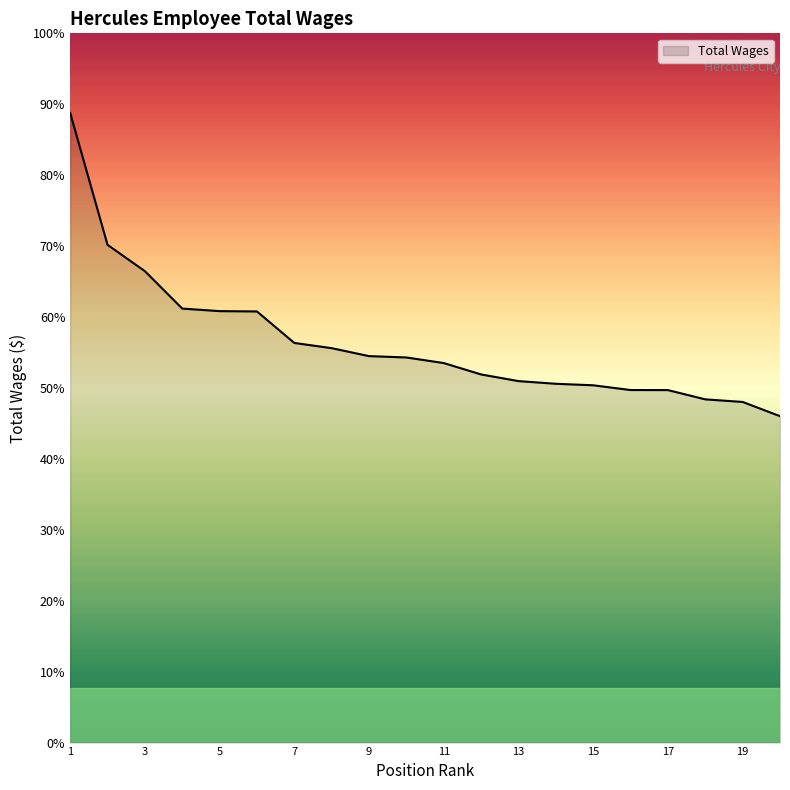

Is this an area chart (filled region under the line)?

Yes